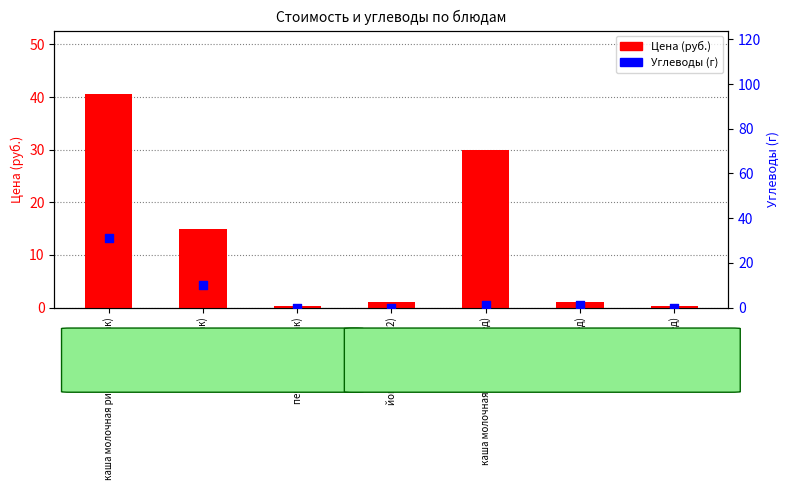

Which series reaches the maximum Y coordinate?

Цена (руб.)